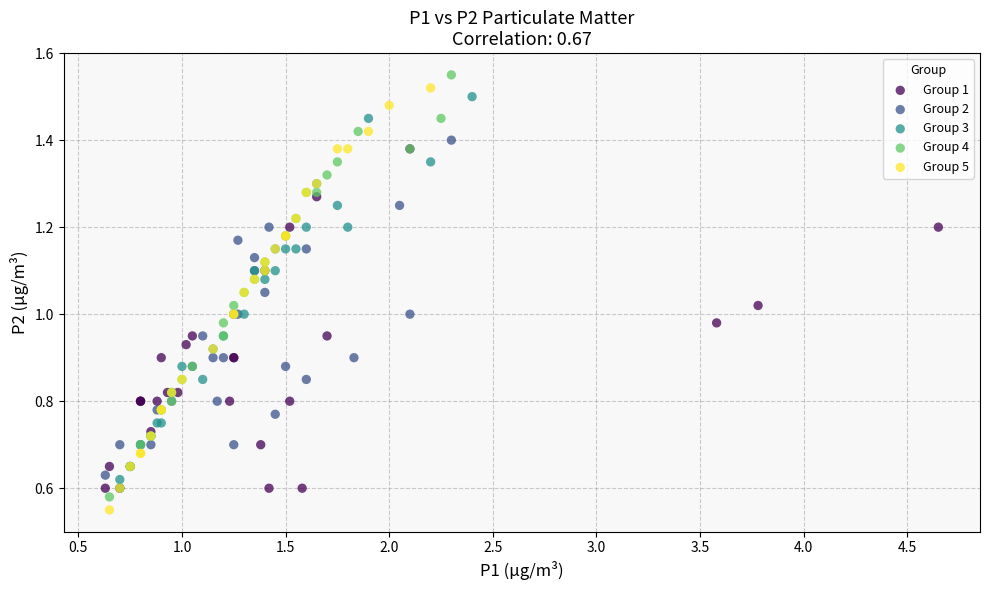

What are all the series names shown in the legend?

Group 1, Group 2, Group 3, Group 4, Group 5